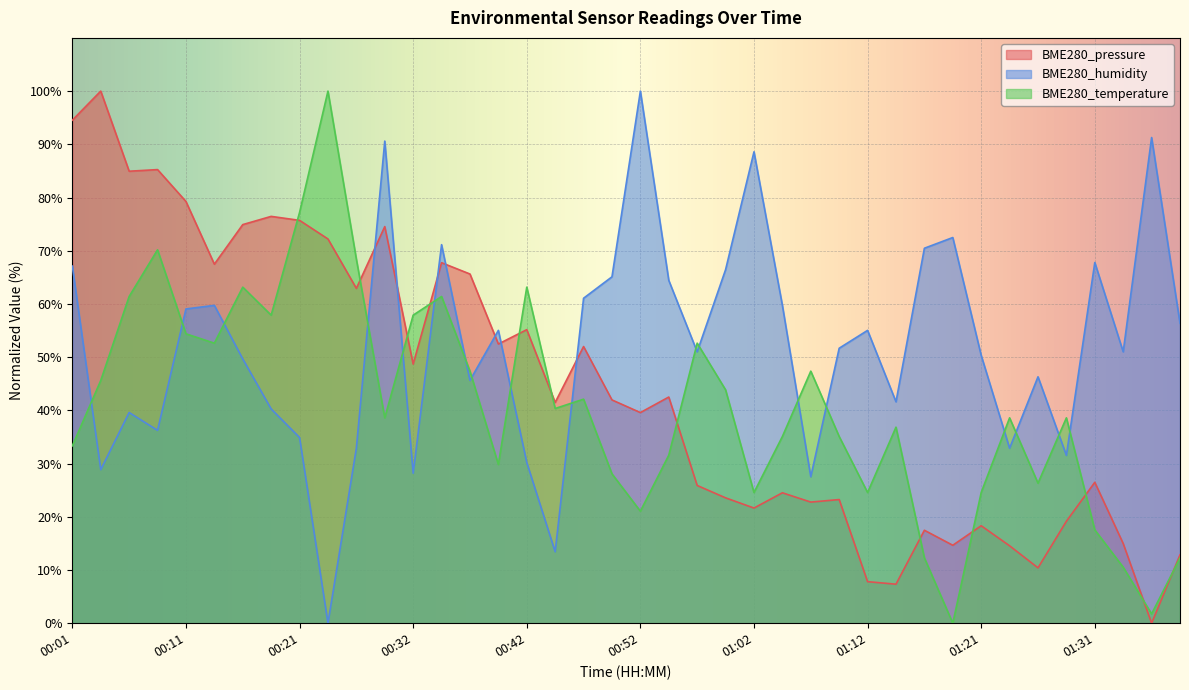

Reading left to right, list all the values displayed in this chart.

BME280_pressure: 00:01=94.5	00:03=100.0	00:06=84.9	00:08=85.2	00:11=79.3	00:13=67.5	00:16=74.9	00:19=76.5	00:21=75.7	00:24=72.2	00:26=62.9	00:29=74.5	00:32=48.7	00:34=67.7	00:37=65.6	00:39=52.5	00:42=55.2	00:44=41.5	00:47=52.0	00:50=42.0	00:52=39.6	00:55=42.5	00:57=25.9	00:59=23.6	01:02=21.6	01:04=24.5	01:07=22.8	01:09=23.2	01:12=7.8	01:14=7.3	01:16=17.5	01:19=14.6	01:21=18.3	01:24=14.5	01:26=10.4	01:29=19.2	01:31=26.5	01:33=15.0	01:36=0.0	01:38=12.9
BME280_humidity: 00:01=67.1	00:03=28.9	00:06=39.6	00:08=36.2	00:11=59.1	00:13=59.7	00:16=49.7	00:19=40.3	00:21=34.9	00:24=0.0	00:26=32.9	00:29=90.6	00:32=28.2	00:34=71.1	00:37=45.6	00:39=55.0	00:42=30.2	00:44=13.4	00:47=61.1	00:50=65.1	00:52=100.0	00:55=64.4	00:57=51.0	00:59=66.4	01:02=88.6	01:04=59.7	01:07=27.5	01:09=51.7	01:12=55.0	01:14=41.6	01:16=70.5	01:19=72.5	01:21=50.3	01:24=32.9	01:26=46.3	01:29=31.5	01:31=67.8	01:33=51.0	01:36=91.3	01:38=56.4
BME280_temperature: 00:01=33.3	00:03=45.6	00:06=61.4	00:08=70.2	00:11=54.4	00:13=52.6	00:16=63.2	00:19=57.9	00:21=77.2	00:24=100.0	00:26=68.4	00:29=38.6	00:32=57.9	00:34=61.4	00:37=47.4	00:39=29.8	00:42=63.2	00:44=40.4	00:47=42.1	00:50=28.1	00:52=21.1	00:55=31.6	00:57=52.6	00:59=43.9	01:02=24.6	01:04=35.1	01:07=47.4	01:09=35.1	01:12=24.6	01:14=36.8	01:16=12.3	01:19=0.0	01:21=24.6	01:24=38.6	01:26=26.3	01:29=38.6	01:31=17.5	01:33=10.5	01:36=1.8	01:38=12.3